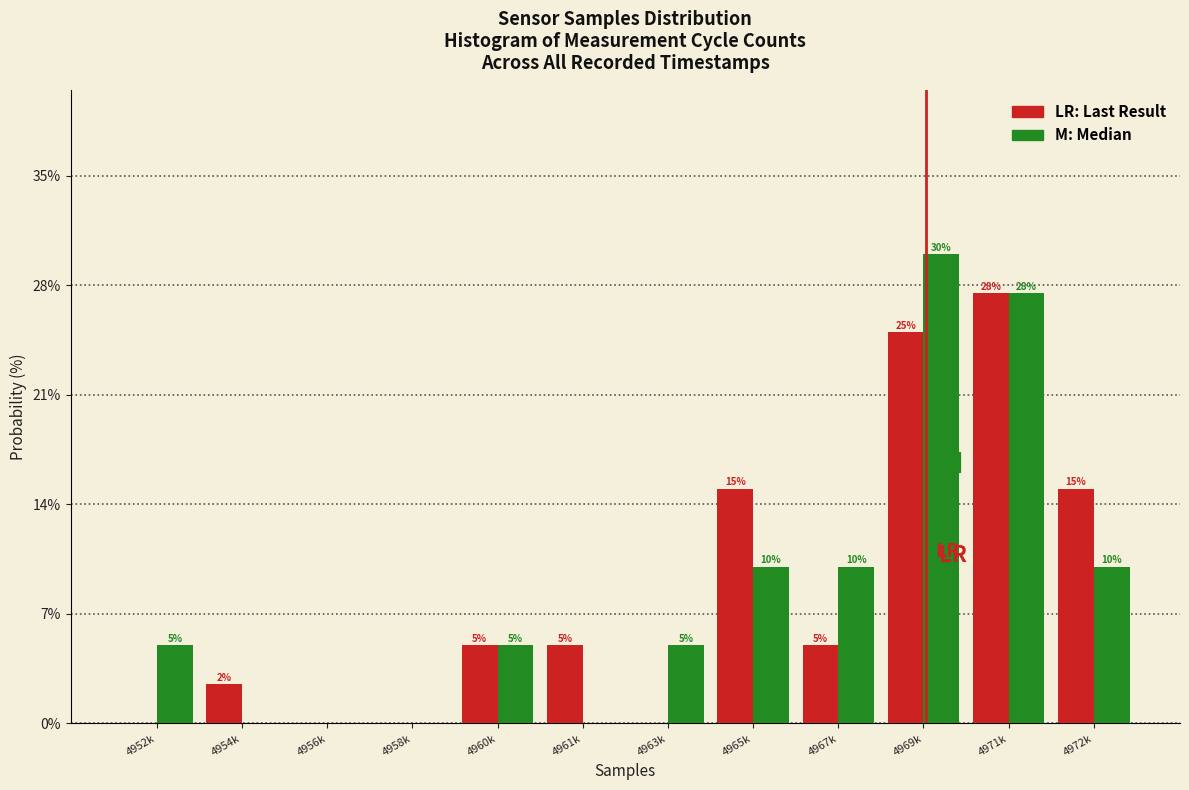

What is the greatest value displayed?

30.0